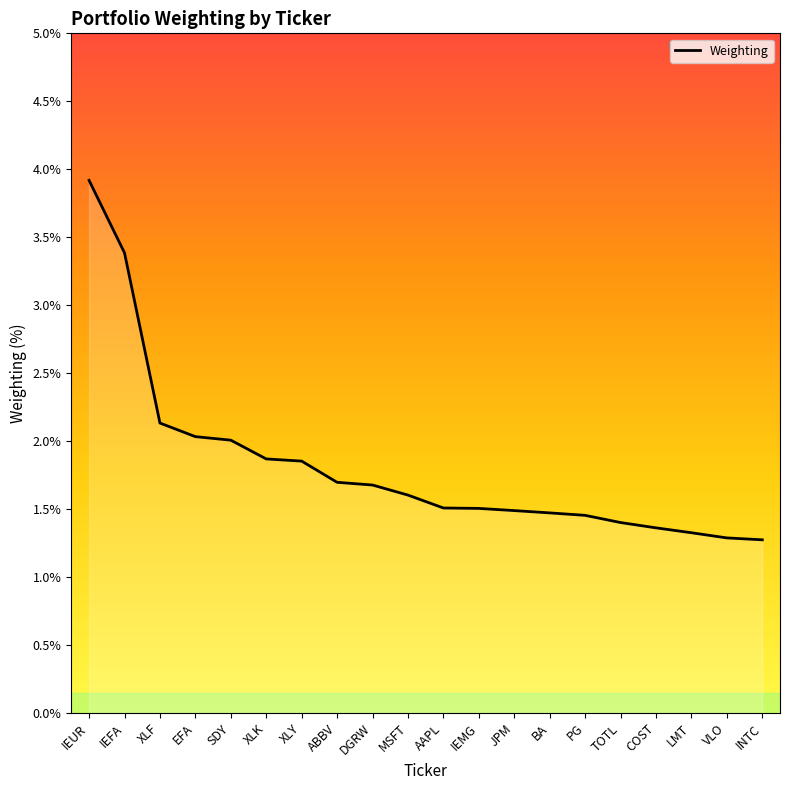

What value does the data have at XLY?

1.9